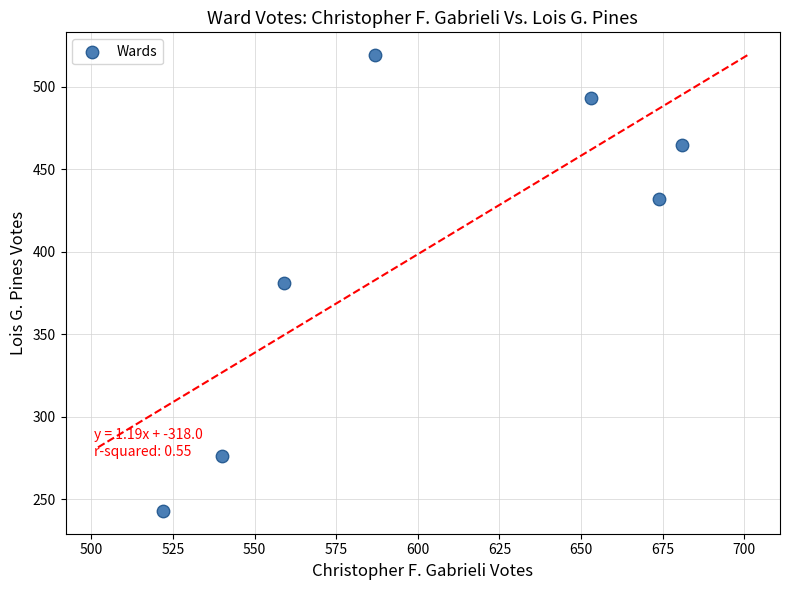

What is the average X value?

602